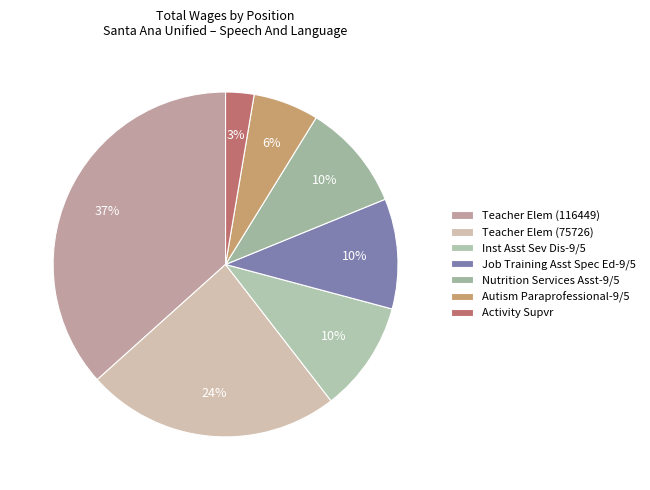

Is it true that Job Training Asst Spec Ed-9/5 is 22% of the pie?

False